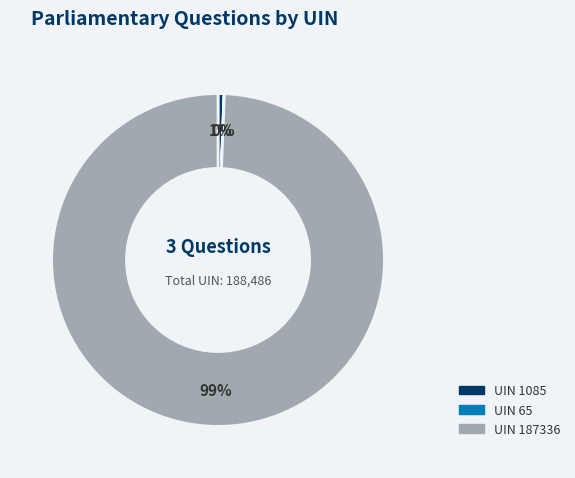

Is there any slice that represents more than half of the pie?

Yes